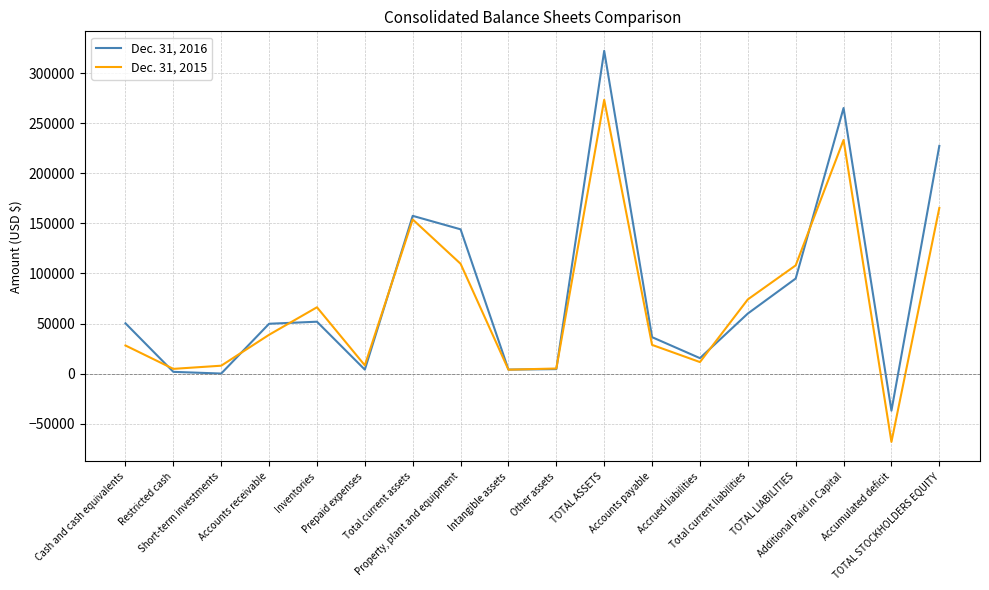

What is the difference between the second highest and minimum values in the Dec. 31, 2015 series?

301583